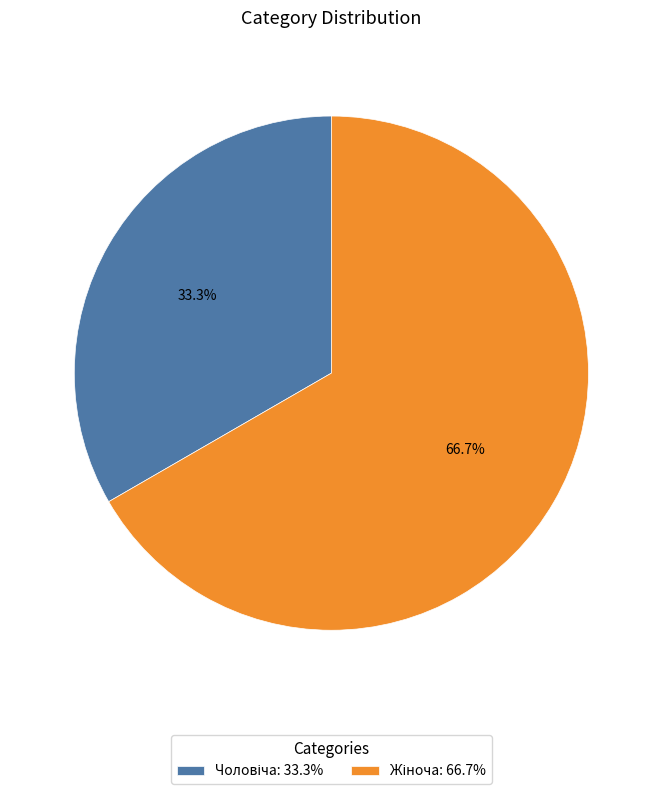

To the nearest percent, what is the average slice percentage?

50%